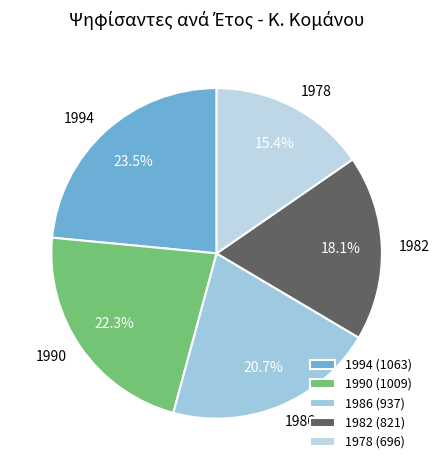

What percentage is the 1978 slice, to the nearest percent?

15%